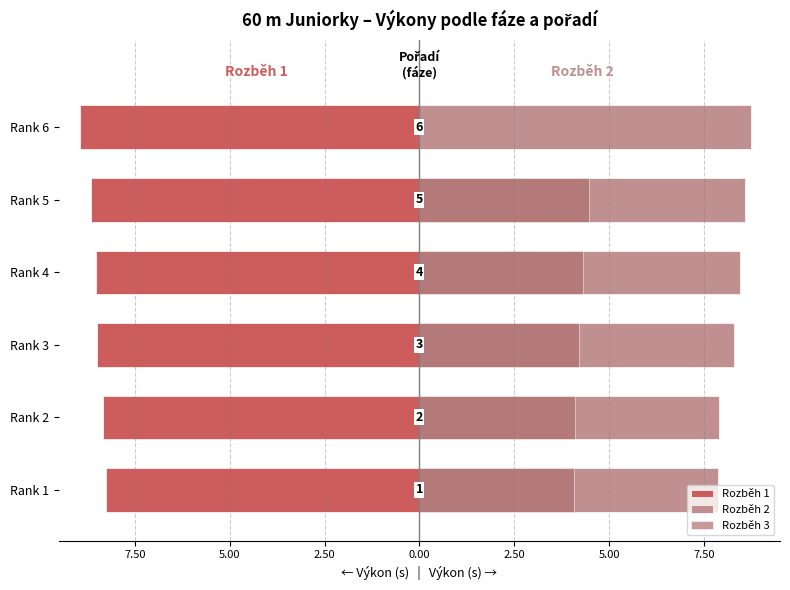

What is the difference between the maximum and minimum values in the Rozběh 2 series?

0.9